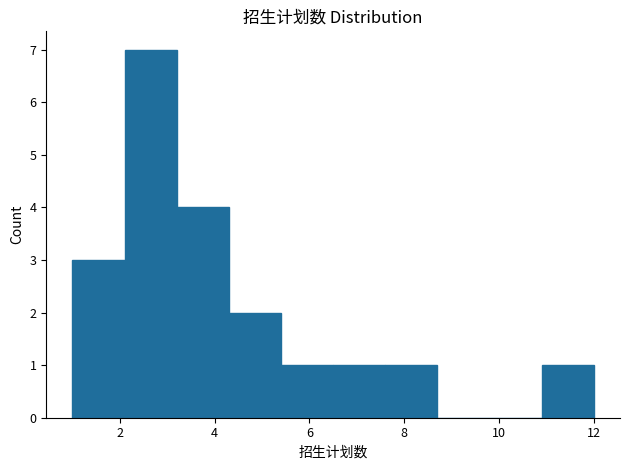

Reading left to right, transcribe this chart: for each bar, give the range it covers on the x-axis and its height. Neither the bar edges nor the heights are printed on the chart, so give them approximately, as read against the axes.

1.0 to 2.1: 3
2.1 to 3.2: 7
3.2 to 4.3: 4
4.3 to 5.4: 2
5.4 to 6.5: 1
6.5 to 7.6: 1
7.6 to 8.7: 1
8.7 to 9.8: 0
9.8 to 10.9: 0
10.9 to 12.0: 1